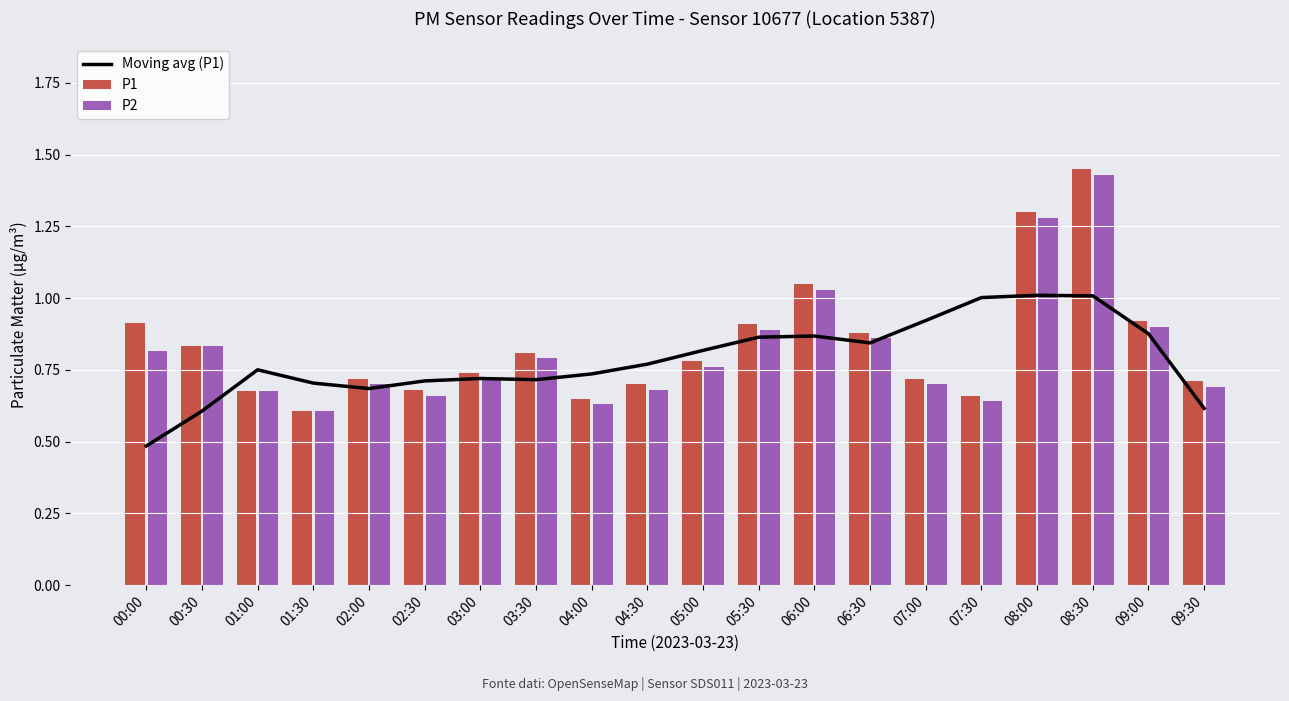

True or false: P1 has a value of 0.7 at 01:00.

True